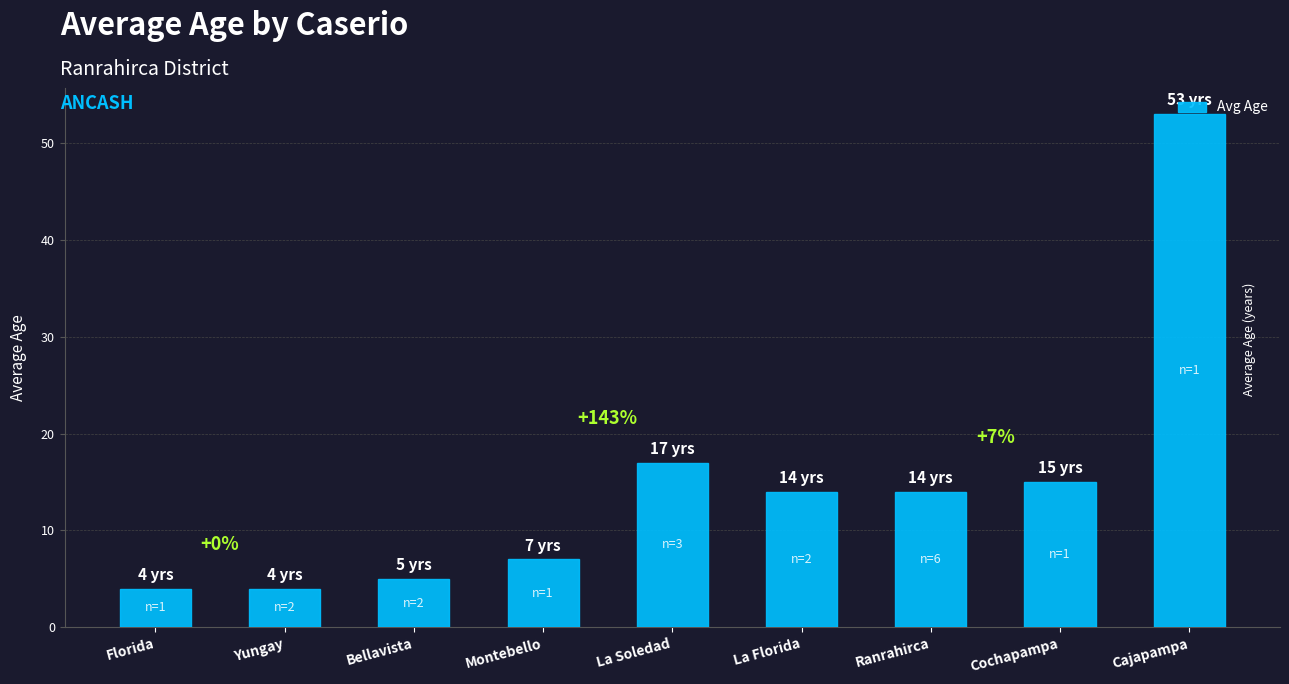

What is the value of the 4th bar from the left?

7